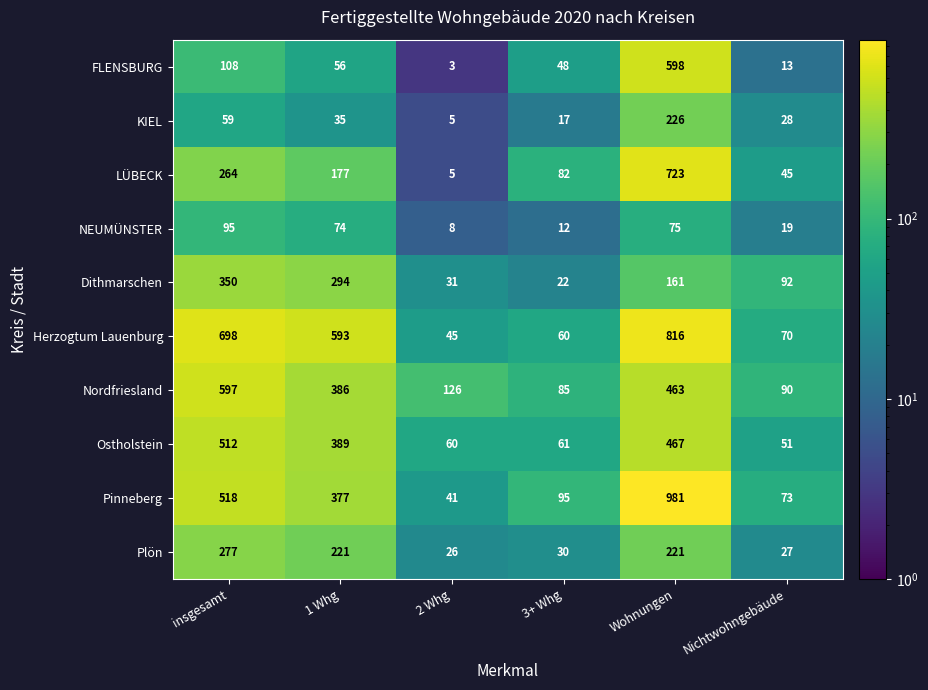

What is the greatest value displayed?

981